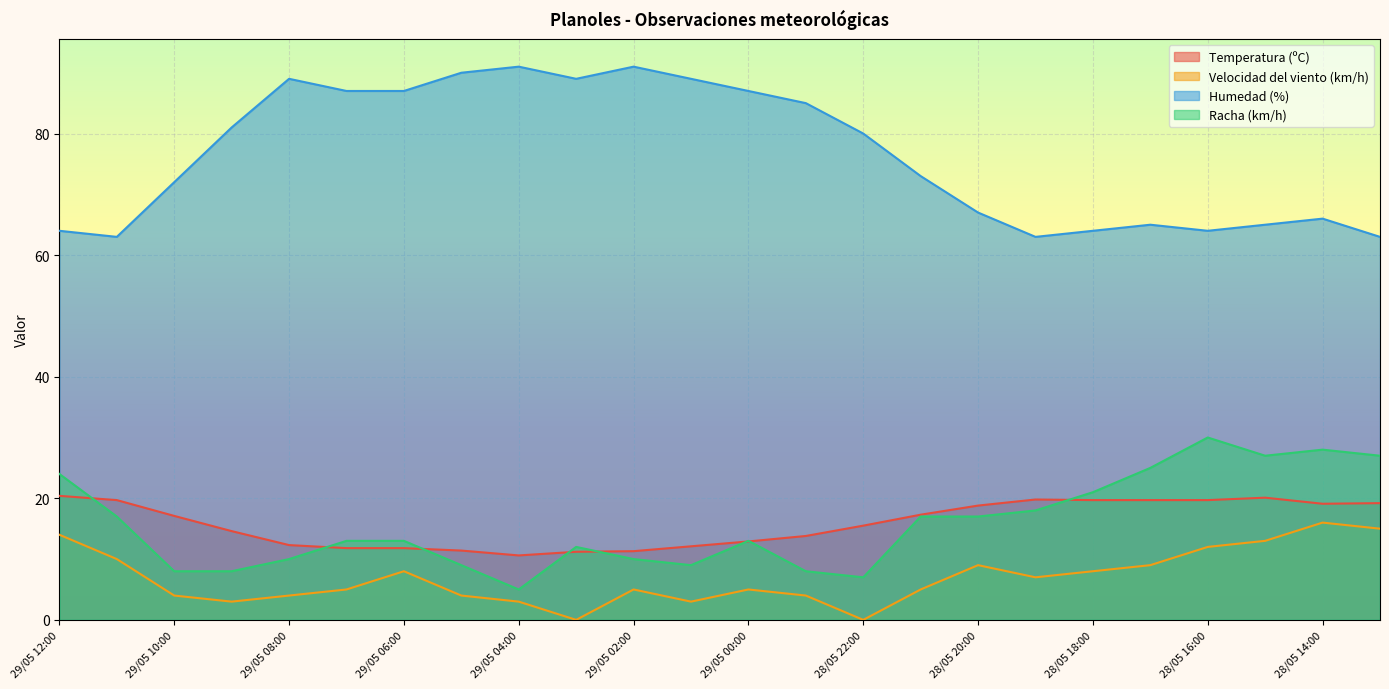

What is the value of the Racha (km/h) point at the 2nd from the left?

17.0